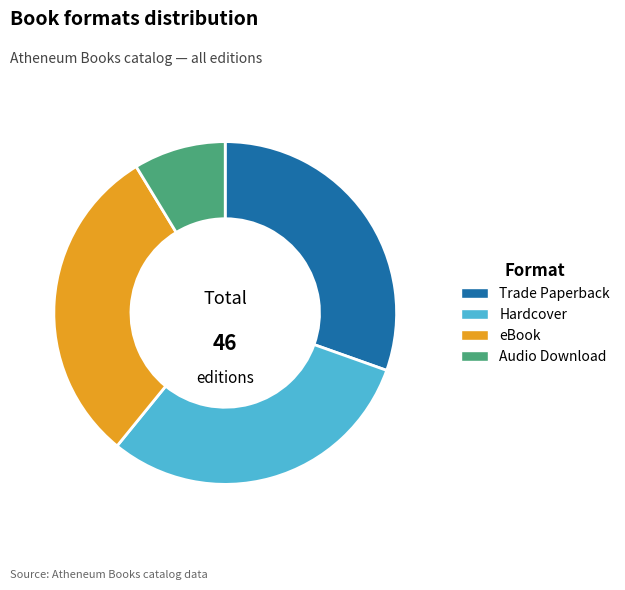

Which has a higher value, eBook or Audio Download?

eBook